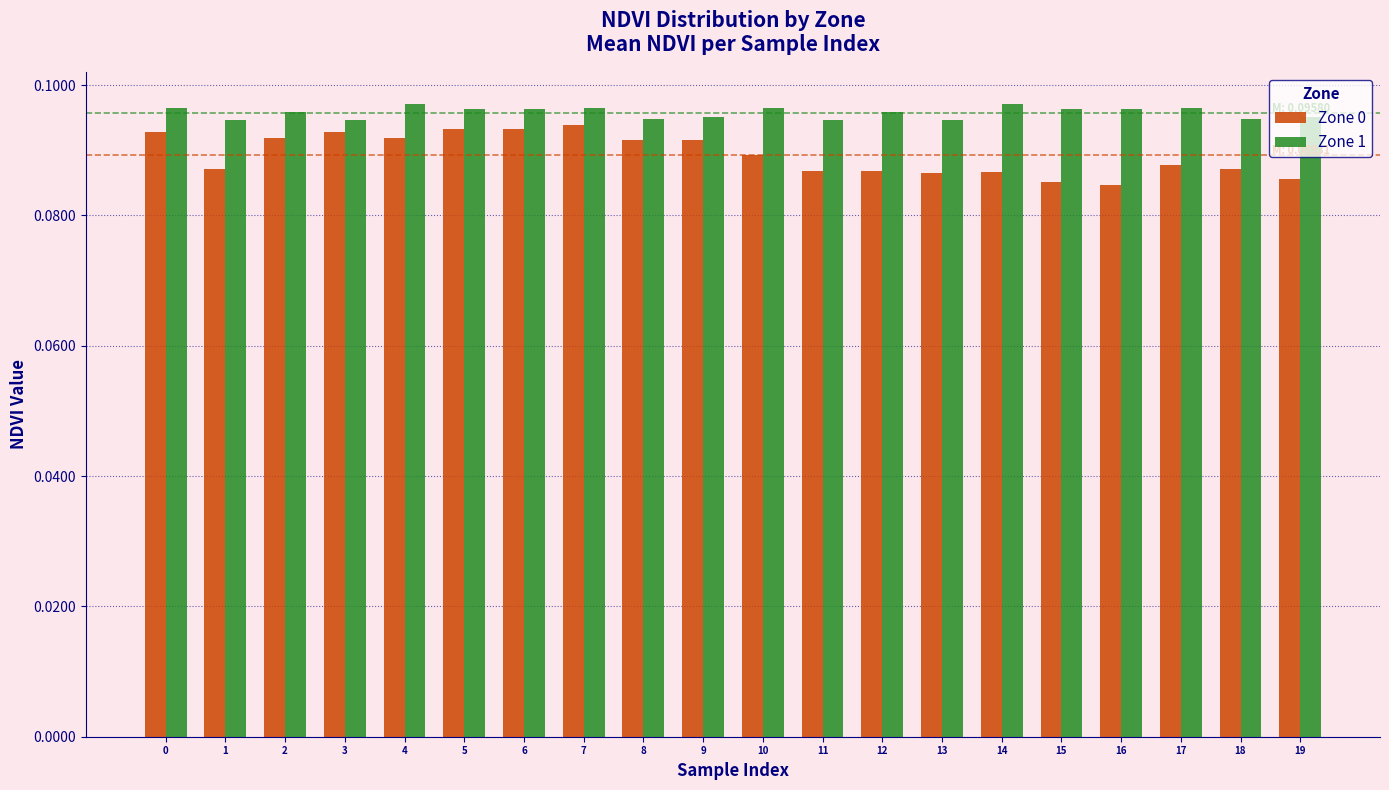

How many Zone 0 values are between 0 and 1?

20